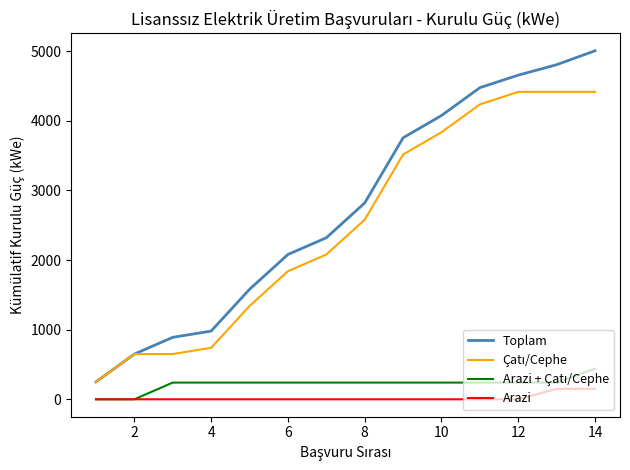

True or false: Arazi and Toplam cross at least once.

False